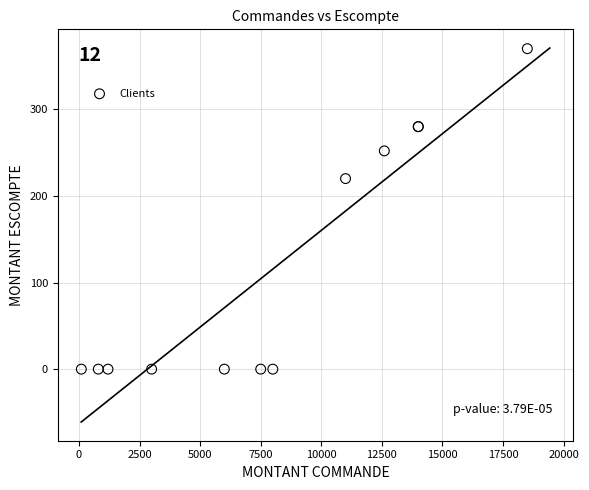

What Y value in the scatter plot is closest to 185?

220